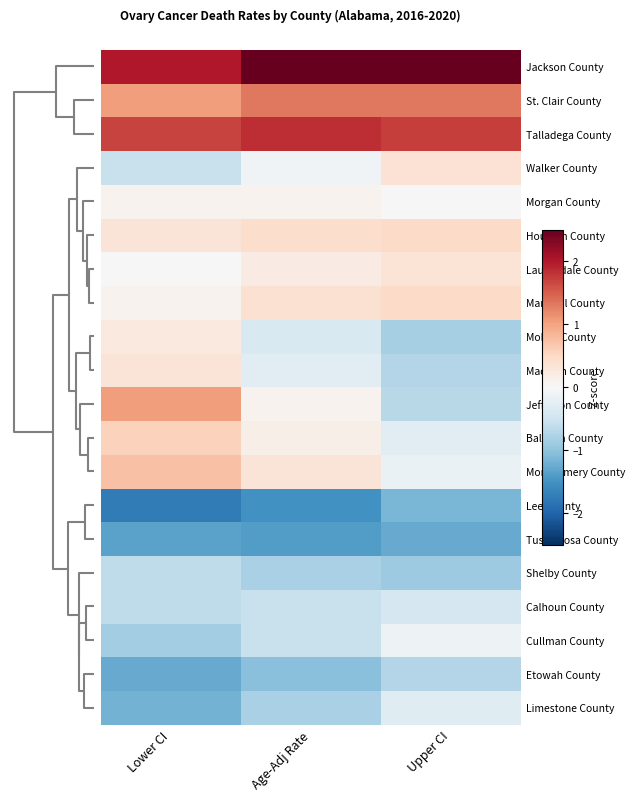

Reading left to right, extract all data points from this chart.

Jackson County: Lower CI=2.0	Age-Adj Rate=2.6	Upper CI=2.9
St. Clair County: Lower CI=1.1	Age-Adj Rate=1.3	Upper CI=1.3
Talladega County: Lower CI=1.7	Age-Adj Rate=1.9	Upper CI=1.7
Walker County: Lower CI=-0.5	Age-Adj Rate=-0.1	Upper CI=0.4
Morgan County: Lower CI=0.1	Age-Adj Rate=0.1	Upper CI=-0.0
Houston County: Lower CI=0.3	Age-Adj Rate=0.4	Upper CI=0.5
Lauderdale County: Lower CI=0.0	Age-Adj Rate=0.2	Upper CI=0.3
Marshall County: Lower CI=0.1	Age-Adj Rate=0.4	Upper CI=0.5
Mobile County: Lower CI=0.3	Age-Adj Rate=-0.4	Upper CI=-0.8
Madison County: Lower CI=0.3	Age-Adj Rate=-0.3	Upper CI=-0.7
Jefferson County: Lower CI=1.1	Age-Adj Rate=0.1	Upper CI=-0.7
Baldwin County: Lower CI=0.6	Age-Adj Rate=0.1	Upper CI=-0.3
Montgomery County: Lower CI=0.7	Age-Adj Rate=0.3	Upper CI=-0.2
Lee County: Lower CI=-1.7	Age-Adj Rate=-1.5	Upper CI=-1.1
Tuscaloosa County: Lower CI=-1.3	Age-Adj Rate=-1.4	Upper CI=-1.3
Shelby County: Lower CI=-0.6	Age-Adj Rate=-0.8	Upper CI=-0.9
Calhoun County: Lower CI=-0.6	Age-Adj Rate=-0.6	Upper CI=-0.4
Cullman County: Lower CI=-0.9	Age-Adj Rate=-0.6	Upper CI=-0.1
Etowah County: Lower CI=-1.3	Age-Adj Rate=-1.0	Upper CI=-0.7
Limestone County: Lower CI=-1.2	Age-Adj Rate=-0.8	Upper CI=-0.3